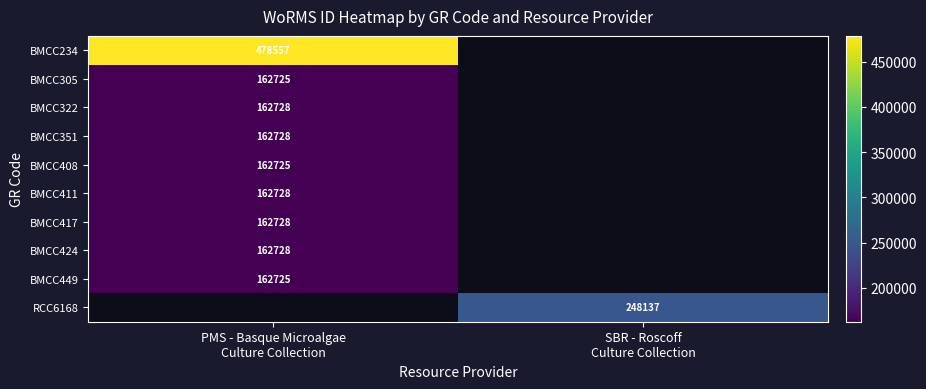

List the series in order of their overall mean, highest first.

BMCC234, BMCC305, BMCC322, BMCC351, BMCC408, BMCC411, BMCC417, BMCC424, BMCC449, RCC6168